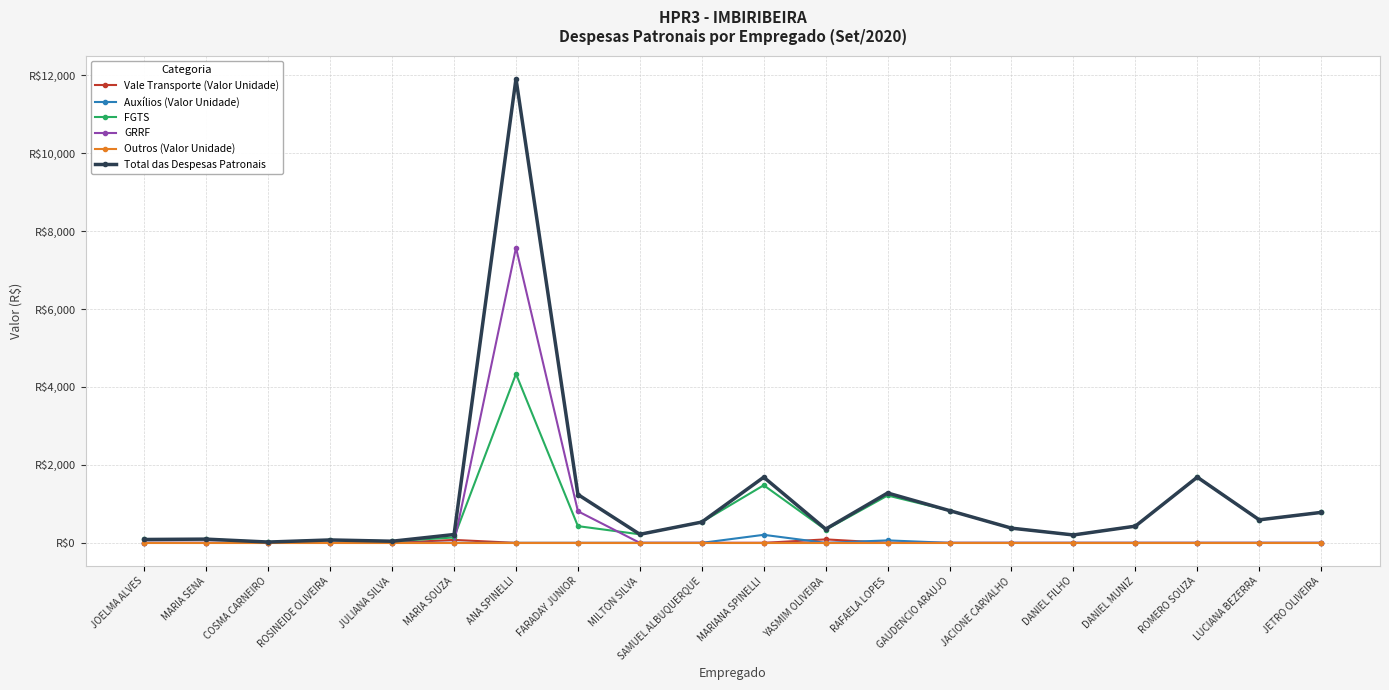

Between FARADAY JUNIOR and DANIEL MUNIZ, which series saw the biggest shift?

Total das Despesas Patronais